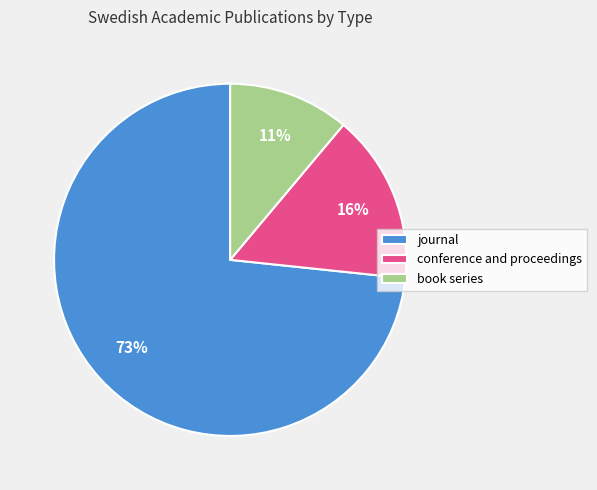

Is there any slice that represents more than half of the pie?

Yes